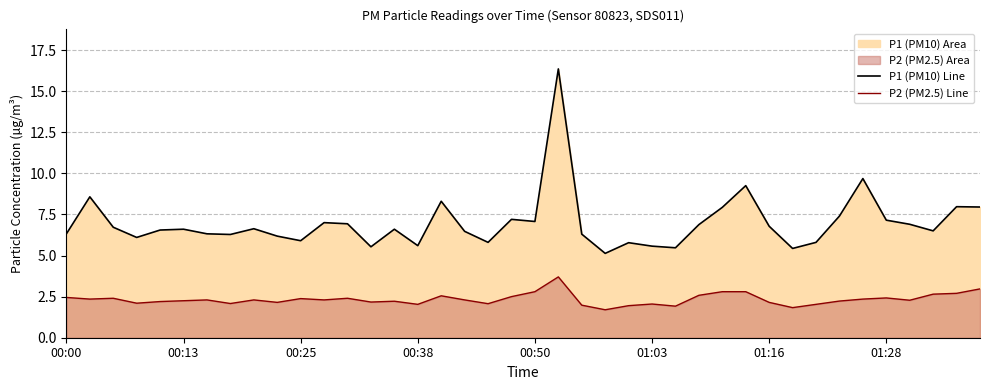

What is the value of the P2 (PM2.5) Line point at the 39th from the left?

2.7